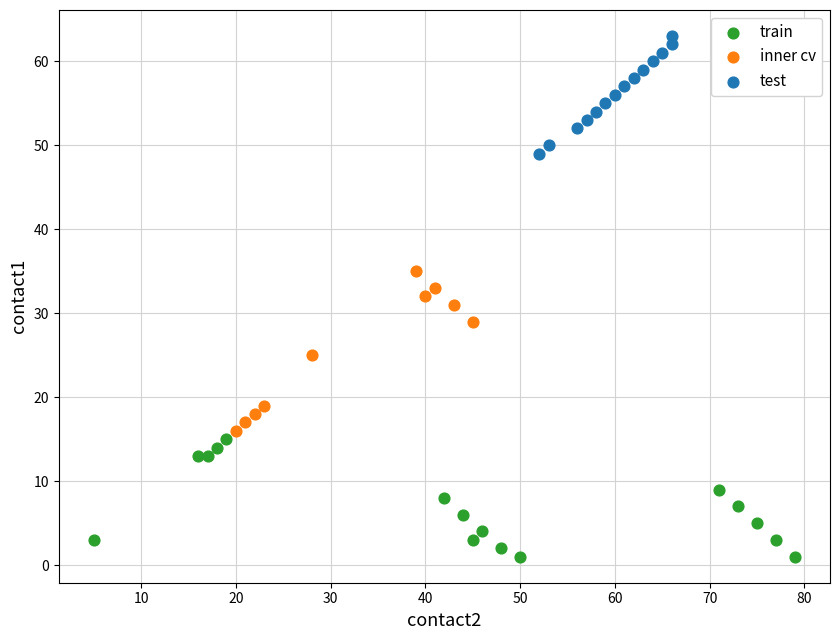

Which series has the widest spread of Y values?

inner cv